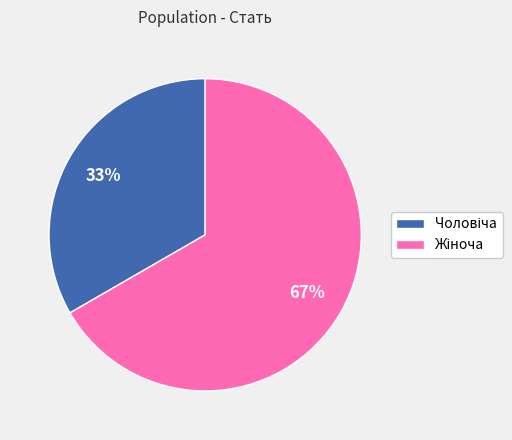

Is there a majority slice in this chart?

Yes